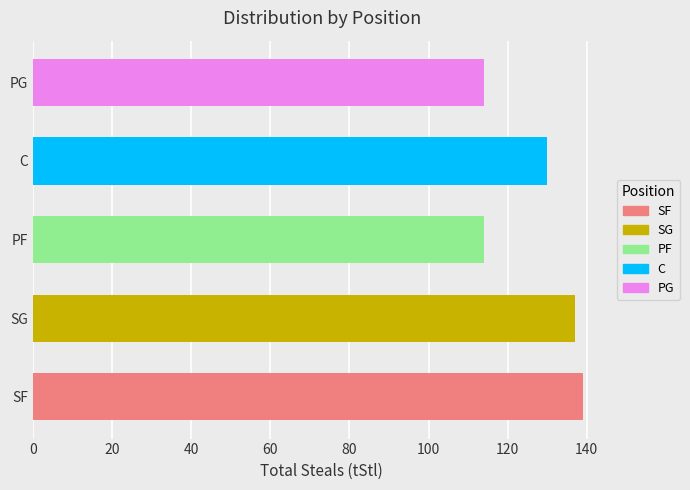

Approximately how many times larger is the value at 9 compared to 6?

1.5